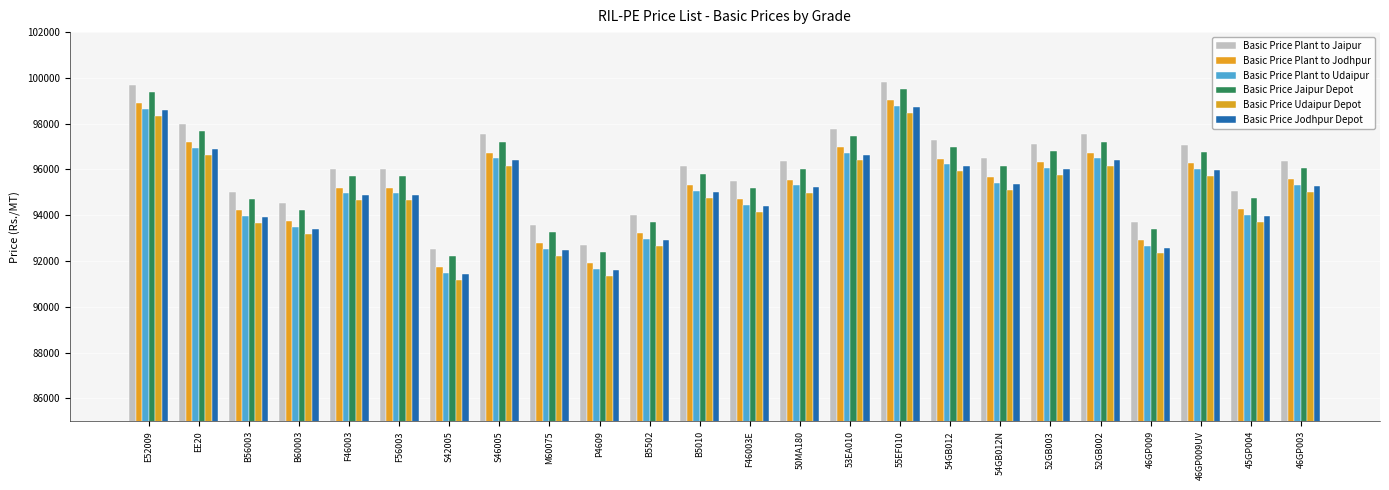

Reading right to left, what are all the values shown in this chart?

Basic Price Plant to Jaipur: 96390	95080	97082	93702	97530	97130	96480	97280	99840	97760	96350	95512	96130	94030	92700	93582	97532	92532	96012	96012	94532	95032	97992	99692
Basic Price Plant to Jodhpur: 95588	94278	96280	92900	96728	96328	95678	96478	99040	96960	95550	94710	95330	93230	91900	92780	96730	91730	95210	95210	93730	94230	97190	98890
Basic Price Plant to Udaipur: 95340	94030	96031	92651	96480	96080	95430	96230	98790	96710	95300	94461	95080	92980	91650	92531	96481	91481	94961	94961	93481	93981	96941	98641
Basic Price Jaipur Depot: 96080	94770	96770	93390	97220	96820	96170	96970	99530	97450	96040	95200	95820	93720	92390	93270	97220	92220	95700	95700	94220	94720	97680	99380
Basic Price Udaipur Depot: 95030	93720	95720	92340	96170	95770	95120	95920	98480	96400	94990	94150	94770	92670	91340	92220	96170	91170	94650	94650	93170	93670	96630	98330
Basic Price Jodhpur Depot: 95280	93970	95970	92590	96420	96020	95370	96170	98730	96650	95240	94400	95020	92920	91590	92470	96420	91420	94900	94900	93420	93920	96880	98580